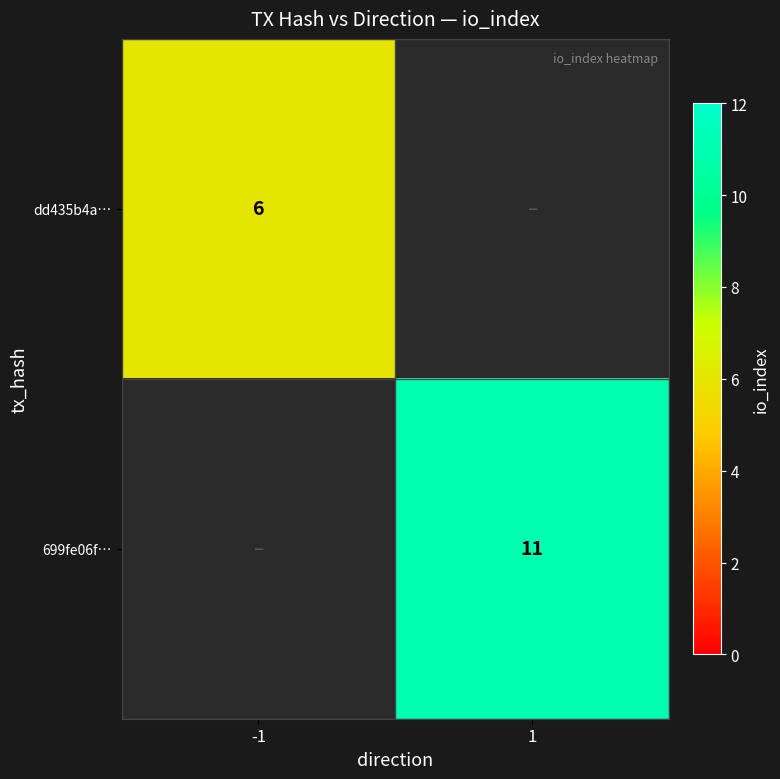

What is the maximum value shown in the chart?

11.0